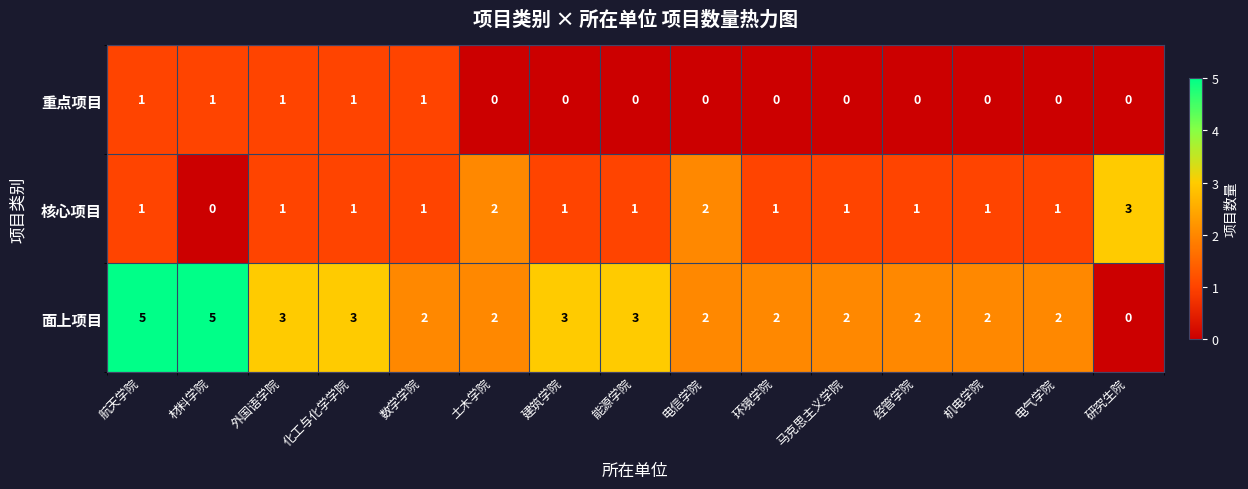

True or false: 核心项目 has a value of 2 at 环境学院.

False